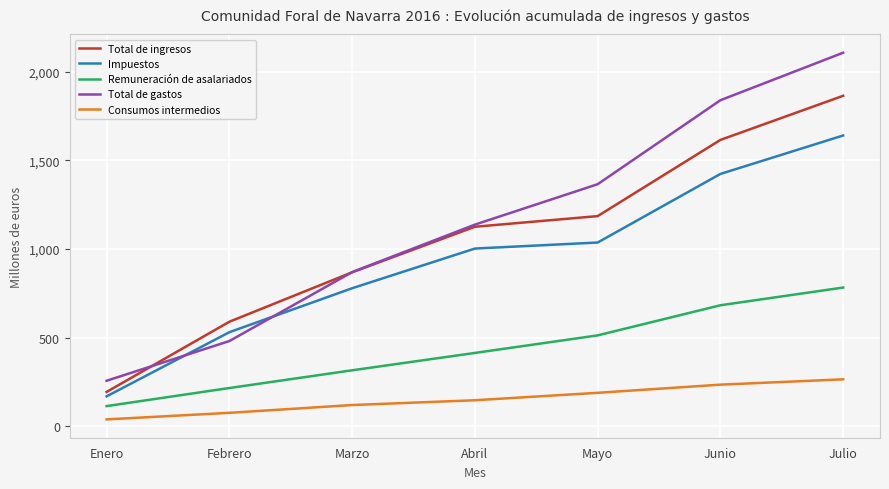

What is the difference between the maximum and minimum values in the Remuneración de asalariados series?

669